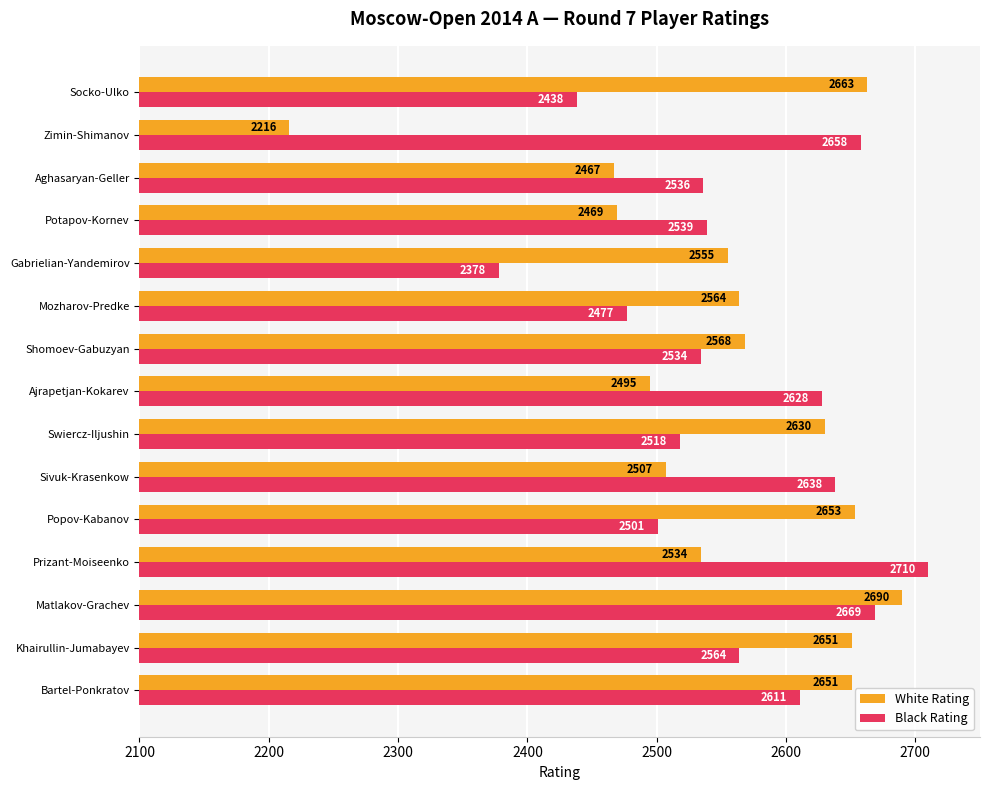

Count the number of categories in the chart.

15